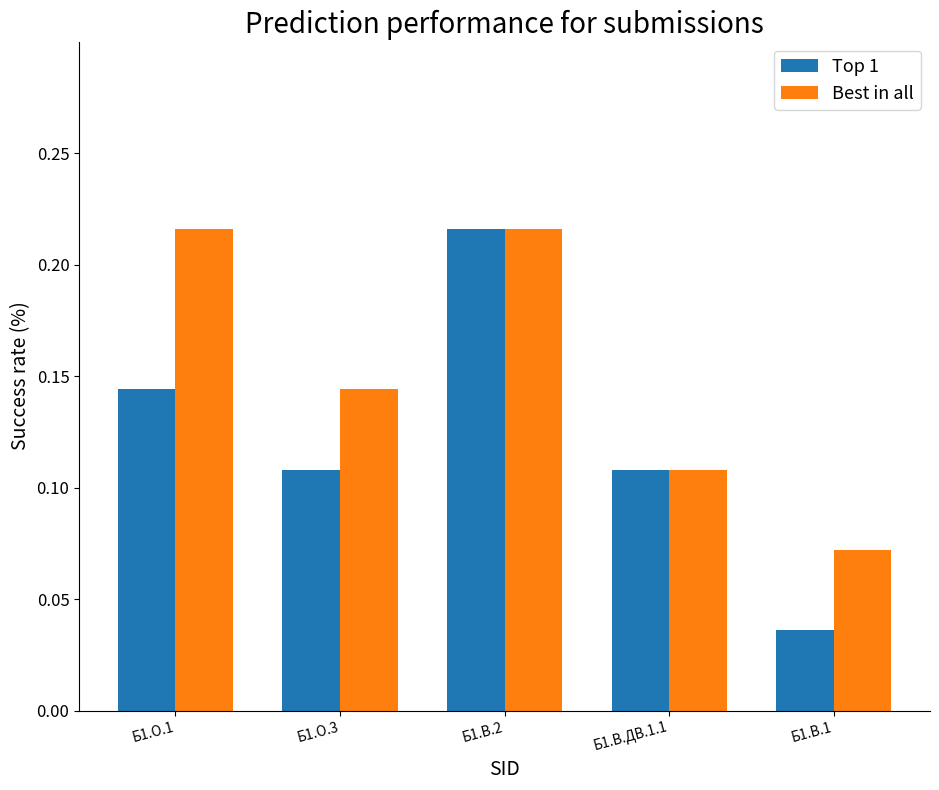

At which category does the chart reach its minimum across all series?

Б1.В.1